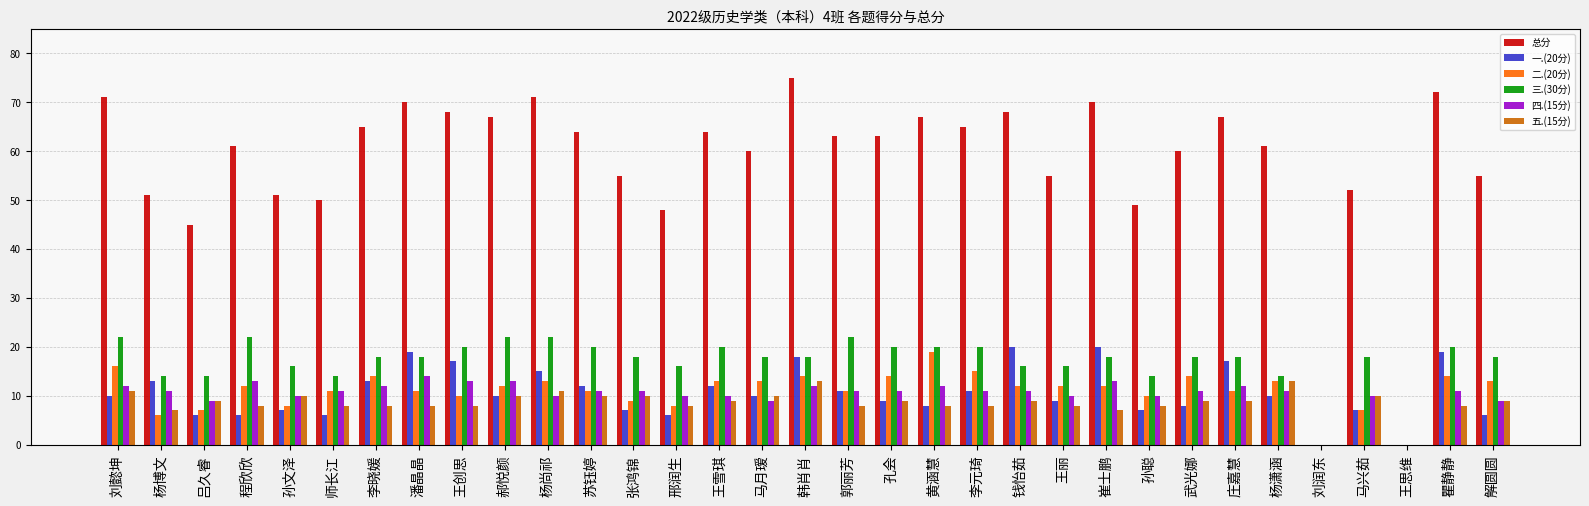

Which category has the highest value across all series?

韩肖肖